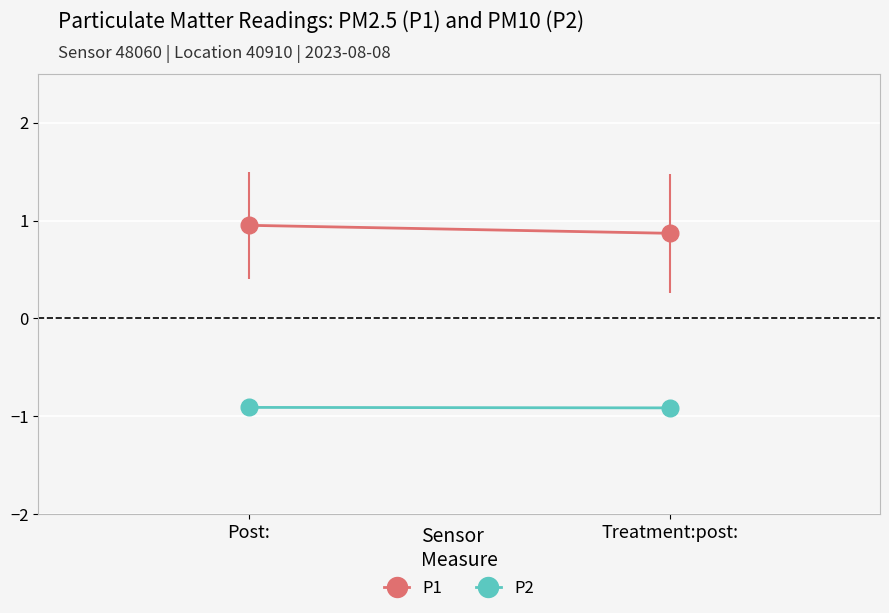

Which category has the highest value across all series?

Post: